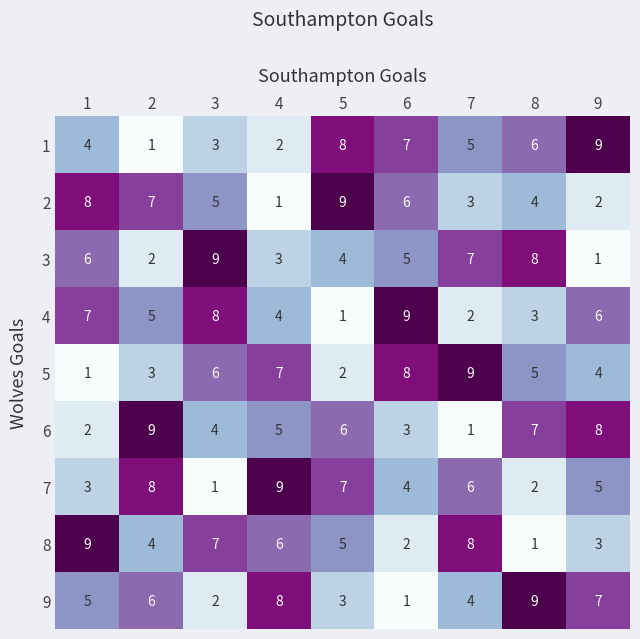

Rank the series at 3 from lowest to highest value.

7, 9, 1, 6, 2, 5, 8, 4, 3